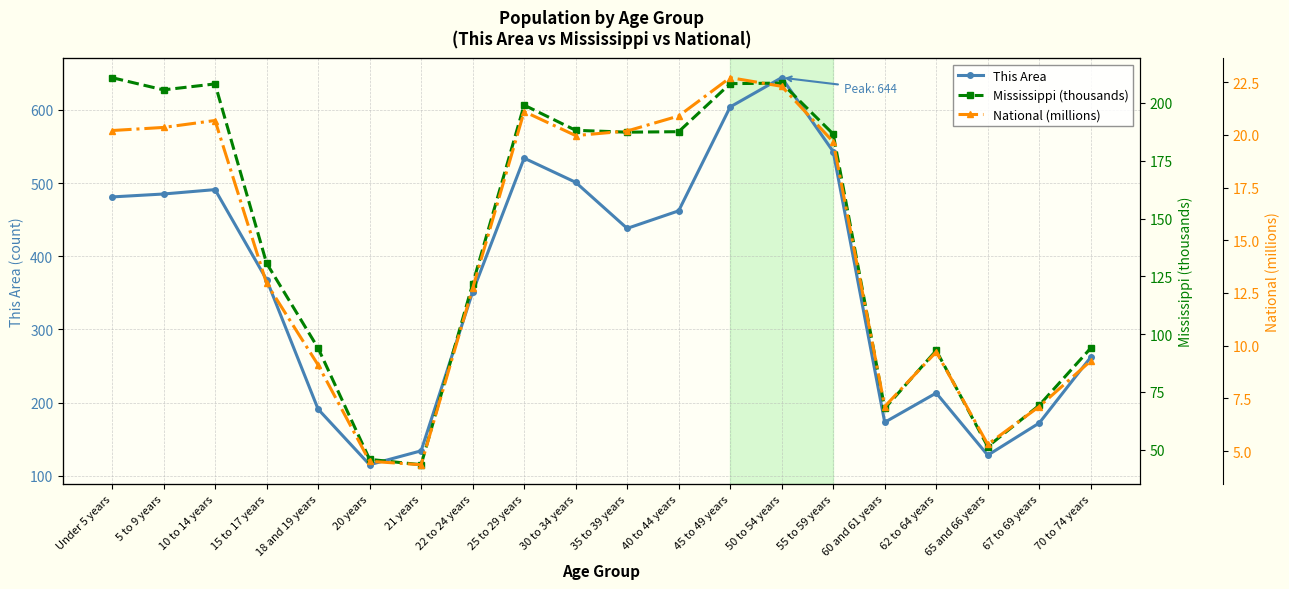

At which label does National (millions) first exceed 19?

Under 5 years